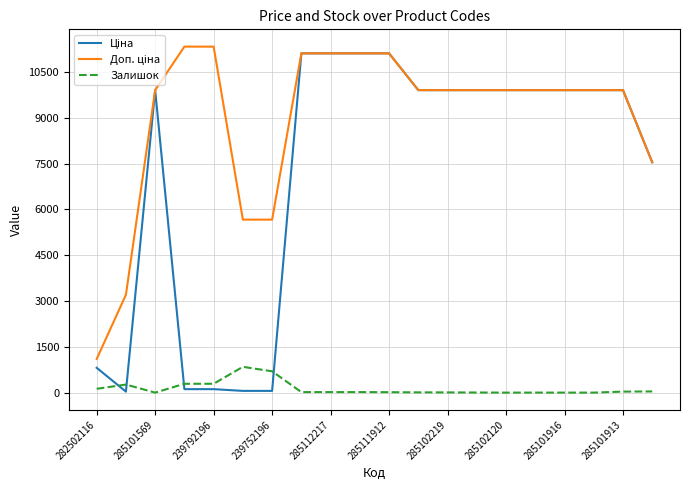

What is the greatest value displayed?

11334.0